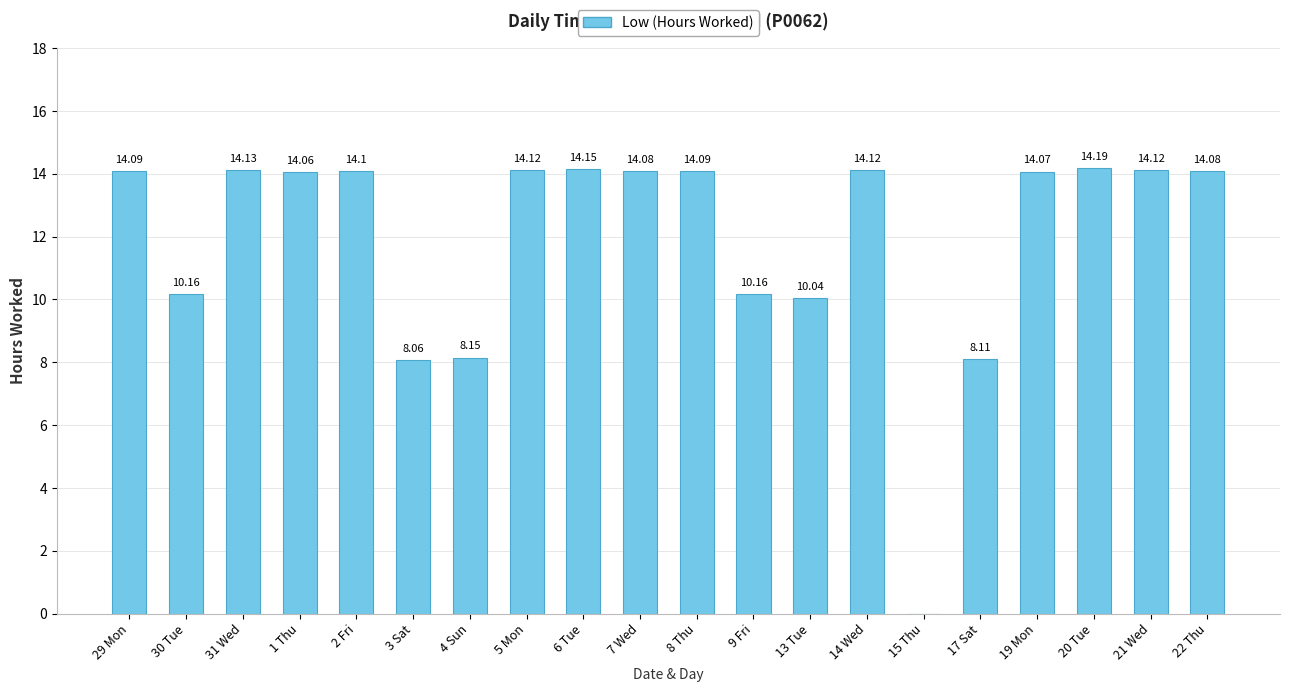

What is the sum of all values?

238.1